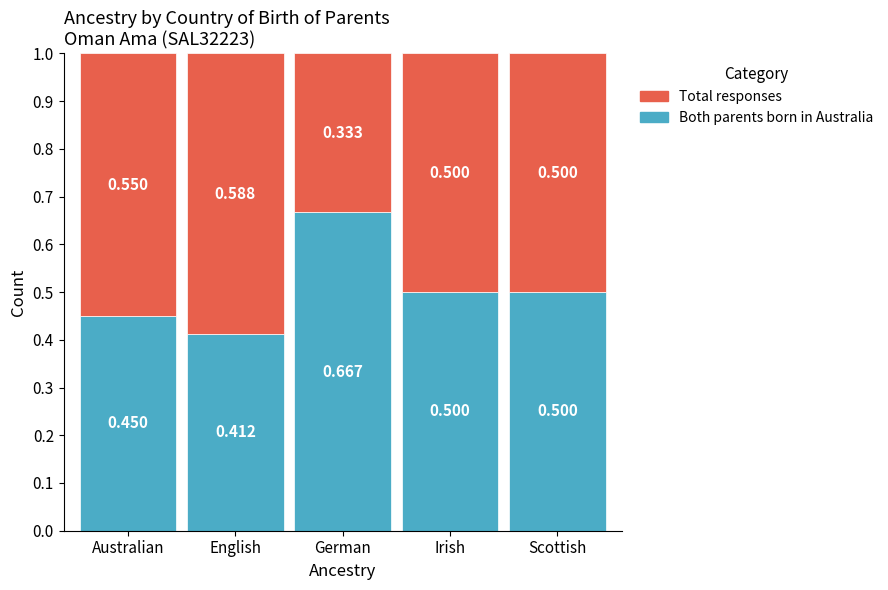

What value does the Both parents born in Australia series have at Scottish?

0.5